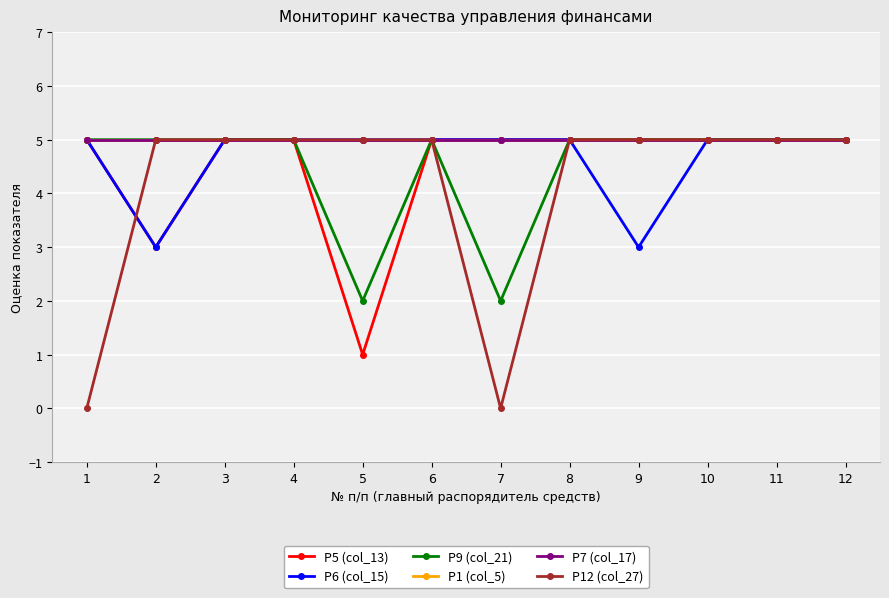

What is the difference between the Р9 (col_21) values at 5 and 10?

3